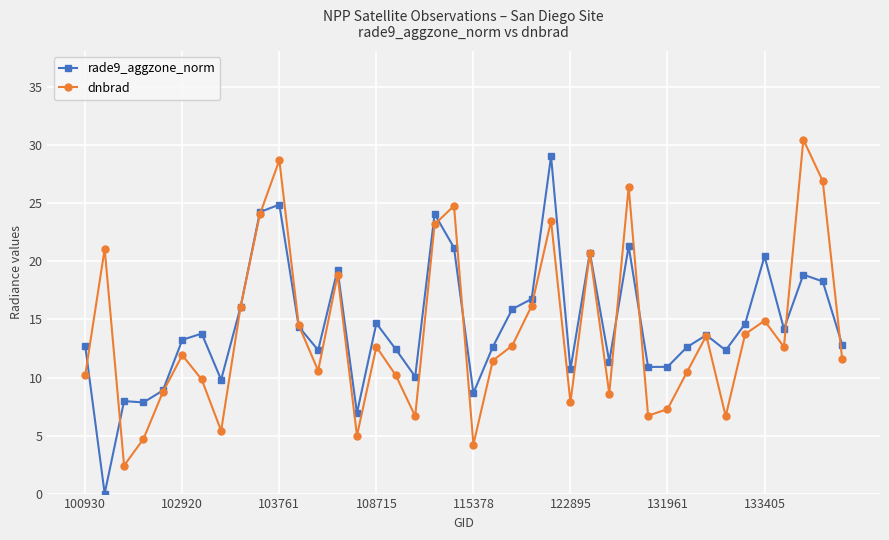

At how many categories does at least one series exceed 26?

5